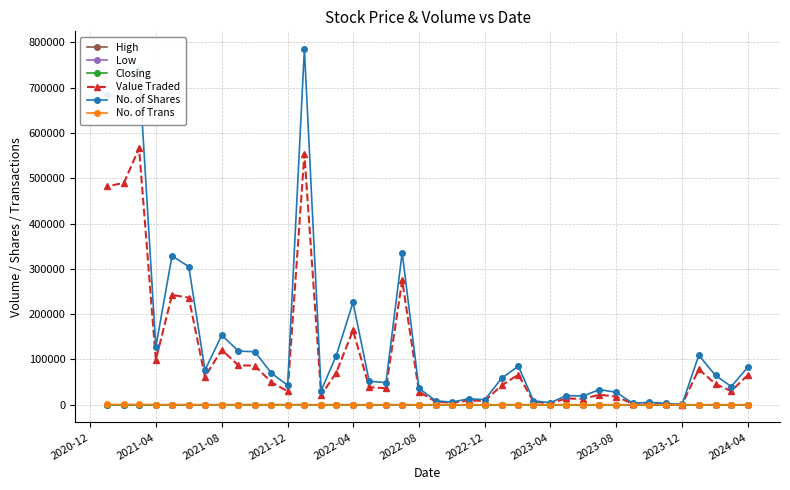

Which series has the largest total across all categories?

No. of Shares